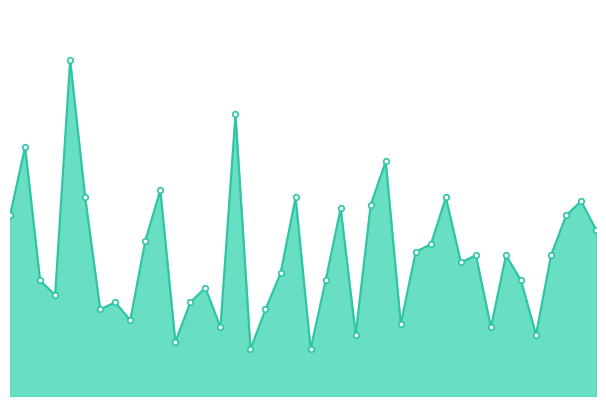

Does the chart have visible grid lines?

No